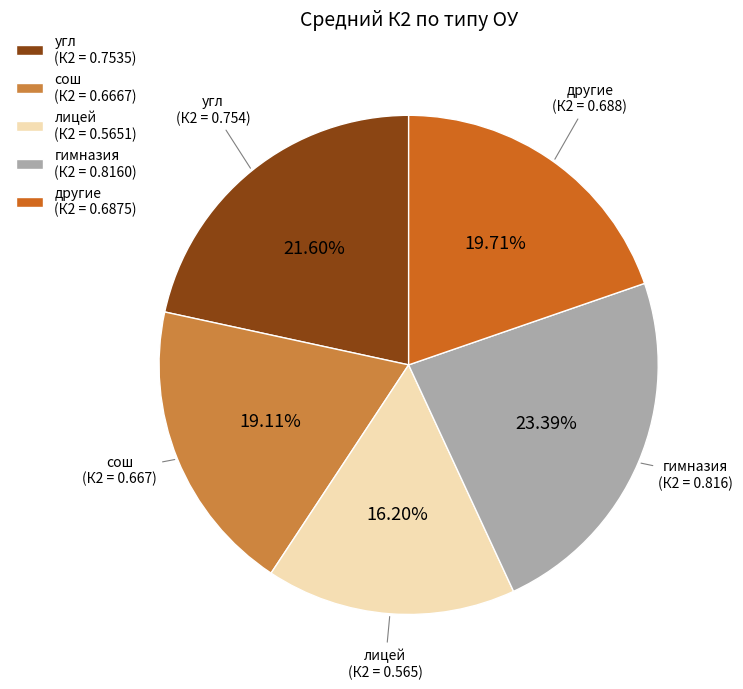

Rank the categories by value from highest to lowest.

гимназия (К2 = 0.8160), угл (К2 = 0.7535), другие (К2 = 0.6875), сош (К2 = 0.6667), лицей (К2 = 0.5651)